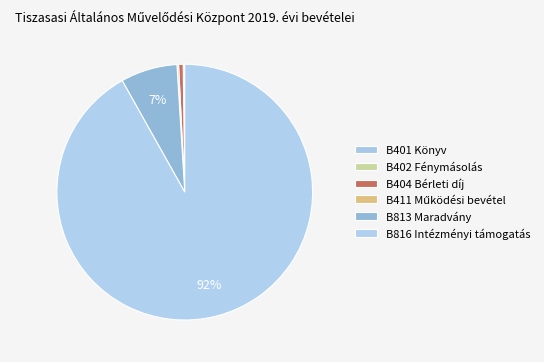

To the nearest percent, what is the difference between the B402 Fénymásolás and B813 Maradvány slice percentages?

7%